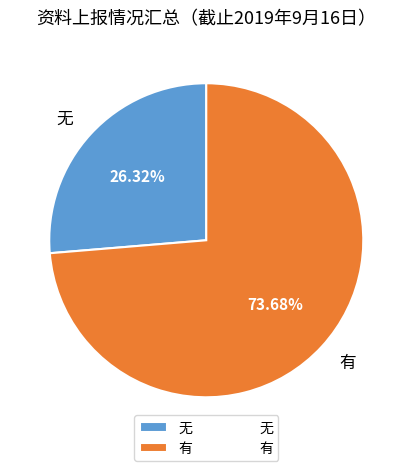

Is there a majority slice in this chart?

Yes